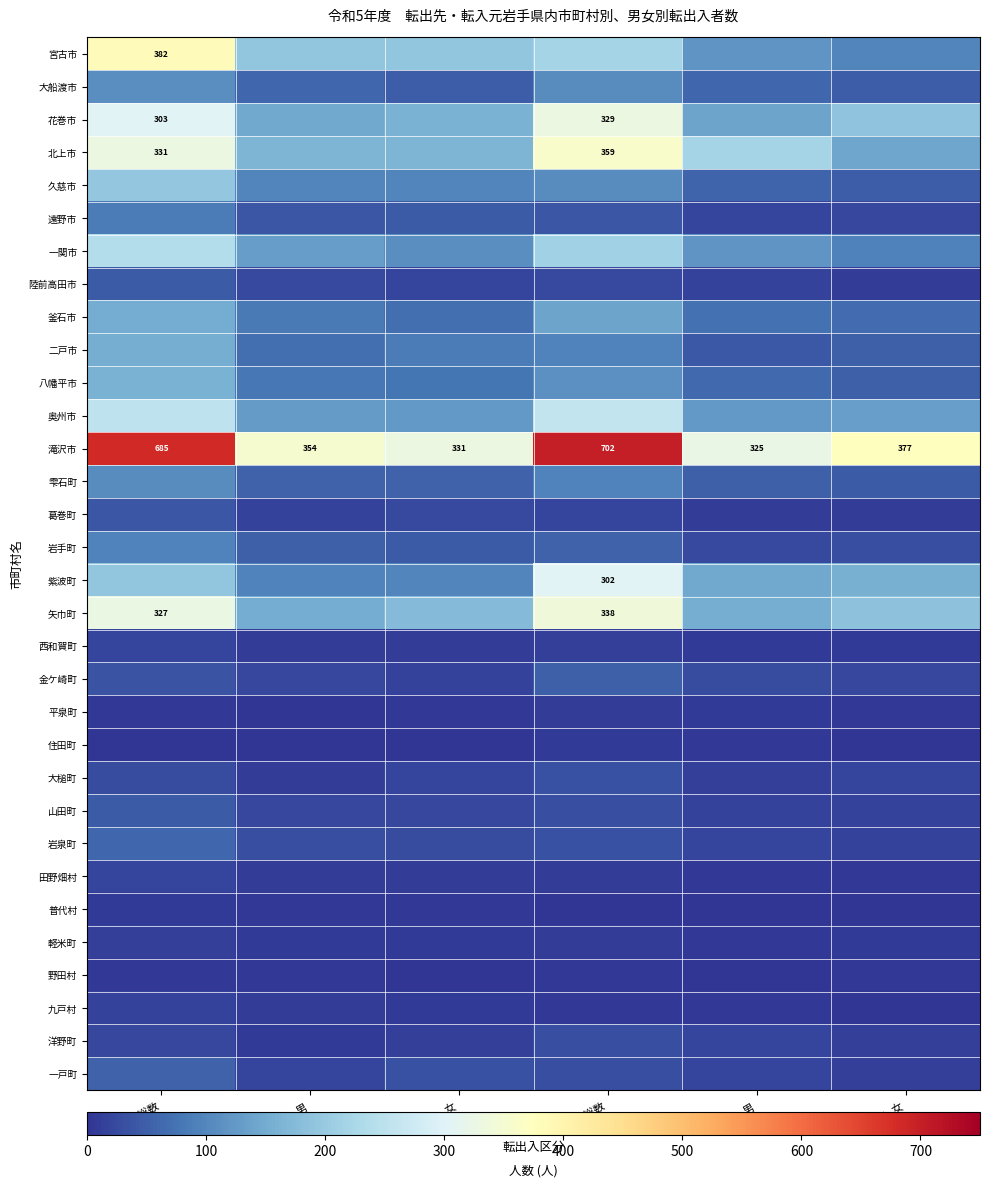

How many series are shown in this chart?

32